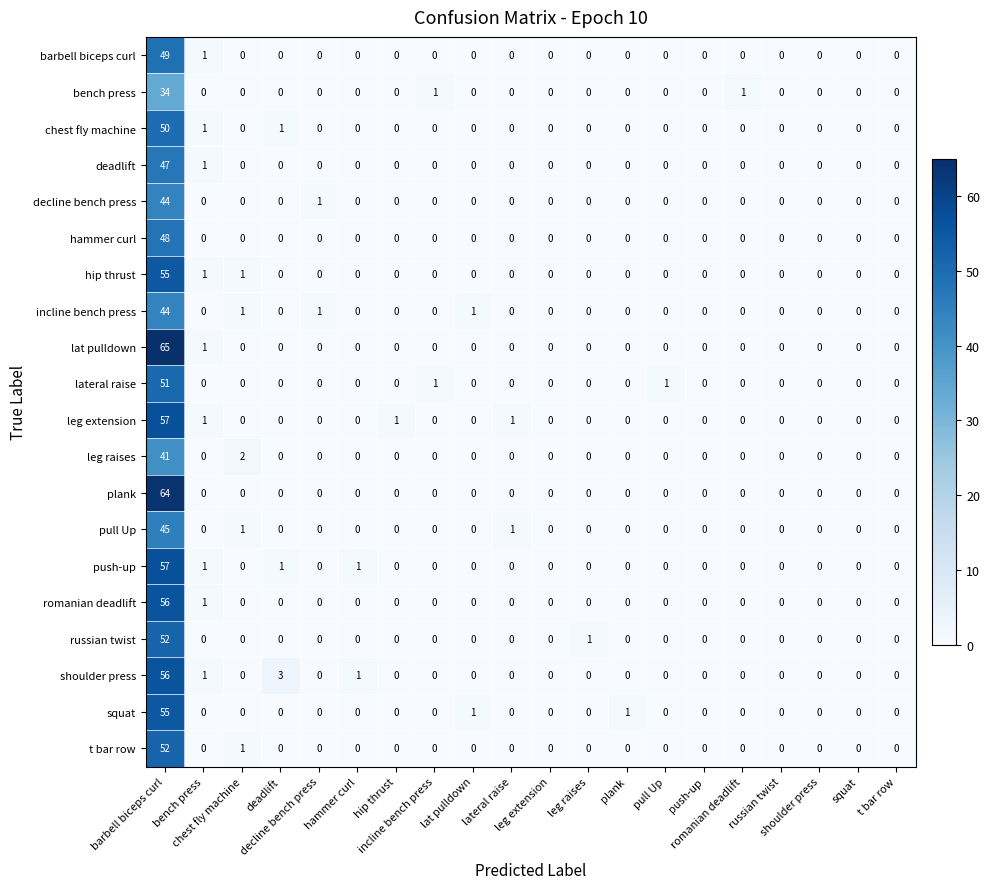

Reading left to right, what are all the values shown in this chart?

barbell biceps curl: barbell biceps curl=49	bench press=1	chest fly machine=0	deadlift=0	decline bench press=0	hammer curl=0	hip thrust=0	incline bench press=0	lat pulldown=0	lateral raise=0	leg extension=0	leg raises=0	plank=0	pull Up=0	push-up=0	romanian deadlift=0	russian twist=0	shoulder press=0	squat=0	t bar row=0
bench press: barbell biceps curl=34	bench press=0	chest fly machine=0	deadlift=0	decline bench press=0	hammer curl=0	hip thrust=0	incline bench press=1	lat pulldown=0	lateral raise=0	leg extension=0	leg raises=0	plank=0	pull Up=0	push-up=0	romanian deadlift=1	russian twist=0	shoulder press=0	squat=0	t bar row=0
chest fly machine: barbell biceps curl=50	bench press=1	chest fly machine=0	deadlift=1	decline bench press=0	hammer curl=0	hip thrust=0	incline bench press=0	lat pulldown=0	lateral raise=0	leg extension=0	leg raises=0	plank=0	pull Up=0	push-up=0	romanian deadlift=0	russian twist=0	shoulder press=0	squat=0	t bar row=0
deadlift: barbell biceps curl=47	bench press=1	chest fly machine=0	deadlift=0	decline bench press=0	hammer curl=0	hip thrust=0	incline bench press=0	lat pulldown=0	lateral raise=0	leg extension=0	leg raises=0	plank=0	pull Up=0	push-up=0	romanian deadlift=0	russian twist=0	shoulder press=0	squat=0	t bar row=0
decline bench press: barbell biceps curl=44	bench press=0	chest fly machine=0	deadlift=0	decline bench press=1	hammer curl=0	hip thrust=0	incline bench press=0	lat pulldown=0	lateral raise=0	leg extension=0	leg raises=0	plank=0	pull Up=0	push-up=0	romanian deadlift=0	russian twist=0	shoulder press=0	squat=0	t bar row=0
hammer curl: barbell biceps curl=48	bench press=0	chest fly machine=0	deadlift=0	decline bench press=0	hammer curl=0	hip thrust=0	incline bench press=0	lat pulldown=0	lateral raise=0	leg extension=0	leg raises=0	plank=0	pull Up=0	push-up=0	romanian deadlift=0	russian twist=0	shoulder press=0	squat=0	t bar row=0
hip thrust: barbell biceps curl=55	bench press=1	chest fly machine=1	deadlift=0	decline bench press=0	hammer curl=0	hip thrust=0	incline bench press=0	lat pulldown=0	lateral raise=0	leg extension=0	leg raises=0	plank=0	pull Up=0	push-up=0	romanian deadlift=0	russian twist=0	shoulder press=0	squat=0	t bar row=0
incline bench press: barbell biceps curl=44	bench press=0	chest fly machine=1	deadlift=0	decline bench press=1	hammer curl=0	hip thrust=0	incline bench press=0	lat pulldown=1	lateral raise=0	leg extension=0	leg raises=0	plank=0	pull Up=0	push-up=0	romanian deadlift=0	russian twist=0	shoulder press=0	squat=0	t bar row=0
lat pulldown: barbell biceps curl=65	bench press=1	chest fly machine=0	deadlift=0	decline bench press=0	hammer curl=0	hip thrust=0	incline bench press=0	lat pulldown=0	lateral raise=0	leg extension=0	leg raises=0	plank=0	pull Up=0	push-up=0	romanian deadlift=0	russian twist=0	shoulder press=0	squat=0	t bar row=0
lateral raise: barbell biceps curl=51	bench press=0	chest fly machine=0	deadlift=0	decline bench press=0	hammer curl=0	hip thrust=0	incline bench press=1	lat pulldown=0	lateral raise=0	leg extension=0	leg raises=0	plank=0	pull Up=1	push-up=0	romanian deadlift=0	russian twist=0	shoulder press=0	squat=0	t bar row=0
leg extension: barbell biceps curl=57	bench press=1	chest fly machine=0	deadlift=0	decline bench press=0	hammer curl=0	hip thrust=1	incline bench press=0	lat pulldown=0	lateral raise=1	leg extension=0	leg raises=0	plank=0	pull Up=0	push-up=0	romanian deadlift=0	russian twist=0	shoulder press=0	squat=0	t bar row=0
leg raises: barbell biceps curl=41	bench press=0	chest fly machine=2	deadlift=0	decline bench press=0	hammer curl=0	hip thrust=0	incline bench press=0	lat pulldown=0	lateral raise=0	leg extension=0	leg raises=0	plank=0	pull Up=0	push-up=0	romanian deadlift=0	russian twist=0	shoulder press=0	squat=0	t bar row=0
plank: barbell biceps curl=64	bench press=0	chest fly machine=0	deadlift=0	decline bench press=0	hammer curl=0	hip thrust=0	incline bench press=0	lat pulldown=0	lateral raise=0	leg extension=0	leg raises=0	plank=0	pull Up=0	push-up=0	romanian deadlift=0	russian twist=0	shoulder press=0	squat=0	t bar row=0
pull Up: barbell biceps curl=45	bench press=0	chest fly machine=1	deadlift=0	decline bench press=0	hammer curl=0	hip thrust=0	incline bench press=0	lat pulldown=0	lateral raise=1	leg extension=0	leg raises=0	plank=0	pull Up=0	push-up=0	romanian deadlift=0	russian twist=0	shoulder press=0	squat=0	t bar row=0
push-up: barbell biceps curl=57	bench press=1	chest fly machine=0	deadlift=1	decline bench press=0	hammer curl=1	hip thrust=0	incline bench press=0	lat pulldown=0	lateral raise=0	leg extension=0	leg raises=0	plank=0	pull Up=0	push-up=0	romanian deadlift=0	russian twist=0	shoulder press=0	squat=0	t bar row=0
romanian deadlift: barbell biceps curl=56	bench press=1	chest fly machine=0	deadlift=0	decline bench press=0	hammer curl=0	hip thrust=0	incline bench press=0	lat pulldown=0	lateral raise=0	leg extension=0	leg raises=0	plank=0	pull Up=0	push-up=0	romanian deadlift=0	russian twist=0	shoulder press=0	squat=0	t bar row=0
russian twist: barbell biceps curl=52	bench press=0	chest fly machine=0	deadlift=0	decline bench press=0	hammer curl=0	hip thrust=0	incline bench press=0	lat pulldown=0	lateral raise=0	leg extension=0	leg raises=1	plank=0	pull Up=0	push-up=0	romanian deadlift=0	russian twist=0	shoulder press=0	squat=0	t bar row=0
shoulder press: barbell biceps curl=56	bench press=1	chest fly machine=0	deadlift=3	decline bench press=0	hammer curl=1	hip thrust=0	incline bench press=0	lat pulldown=0	lateral raise=0	leg extension=0	leg raises=0	plank=0	pull Up=0	push-up=0	romanian deadlift=0	russian twist=0	shoulder press=0	squat=0	t bar row=0
squat: barbell biceps curl=55	bench press=0	chest fly machine=0	deadlift=0	decline bench press=0	hammer curl=0	hip thrust=0	incline bench press=0	lat pulldown=1	lateral raise=0	leg extension=0	leg raises=0	plank=1	pull Up=0	push-up=0	romanian deadlift=0	russian twist=0	shoulder press=0	squat=0	t bar row=0
t bar row: barbell biceps curl=52	bench press=0	chest fly machine=1	deadlift=0	decline bench press=0	hammer curl=0	hip thrust=0	incline bench press=0	lat pulldown=0	lateral raise=0	leg extension=0	leg raises=0	plank=0	pull Up=0	push-up=0	romanian deadlift=0	russian twist=0	shoulder press=0	squat=0	t bar row=0